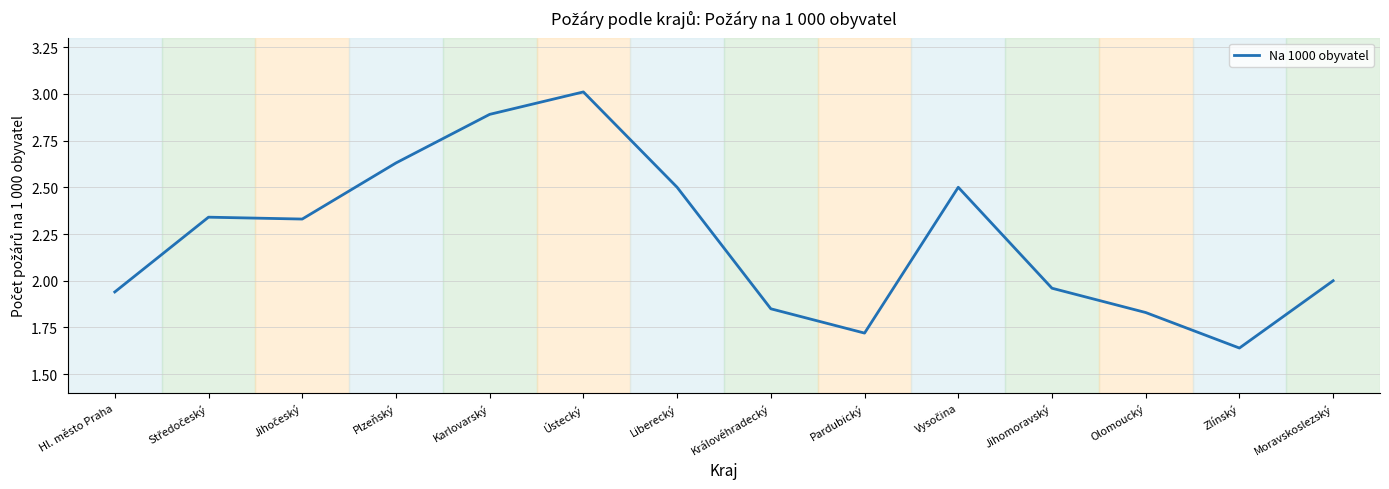

Which has a higher value, Královéhradecký or Moravskoslezský?

Moravskoslezský